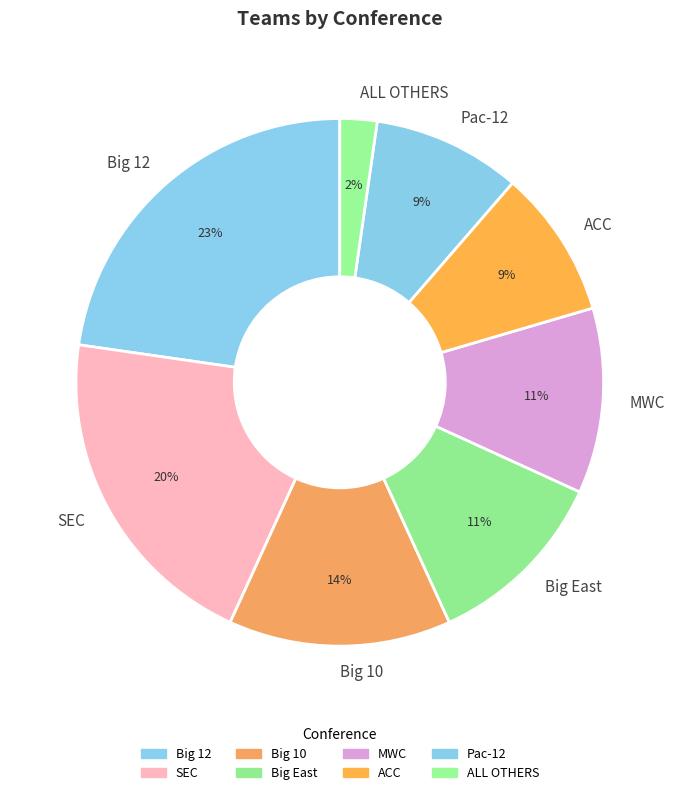

How many slices are in this pie chart?

8